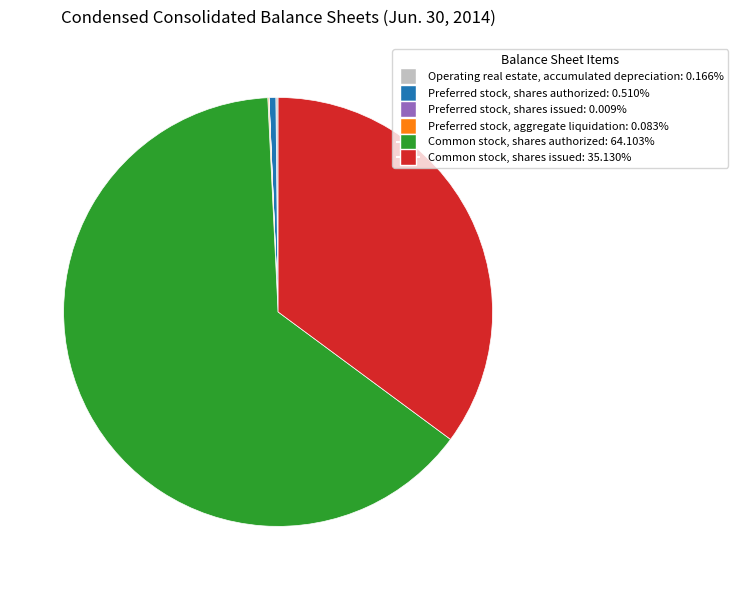

Does Common stock, shares authorized represent more than half of the total?

Yes